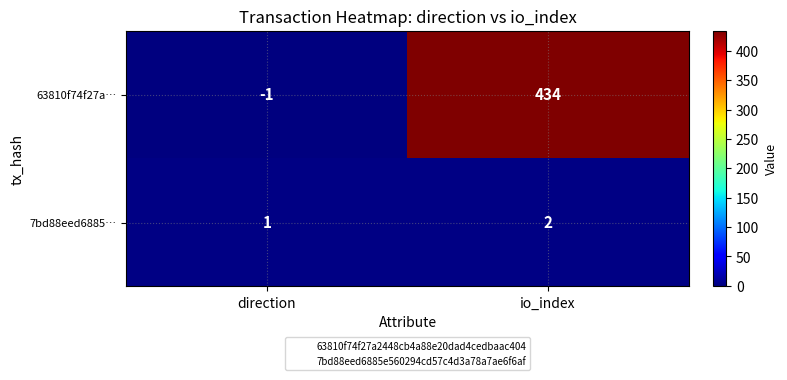

Which label corresponds to the largest value in the chart?

io_index